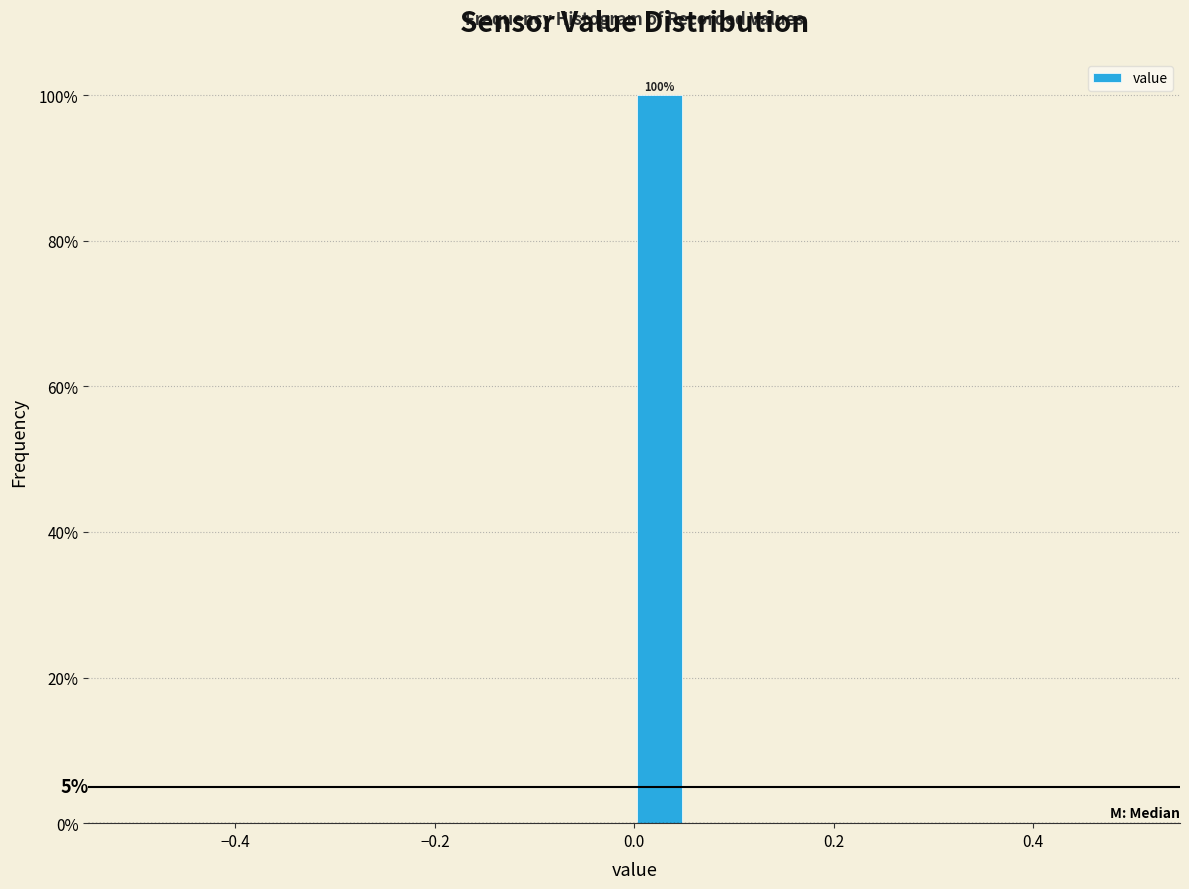

Around what value on the x-axis is the tallest bar? Give the approximate position of its centre, as read against the axis.

0.02